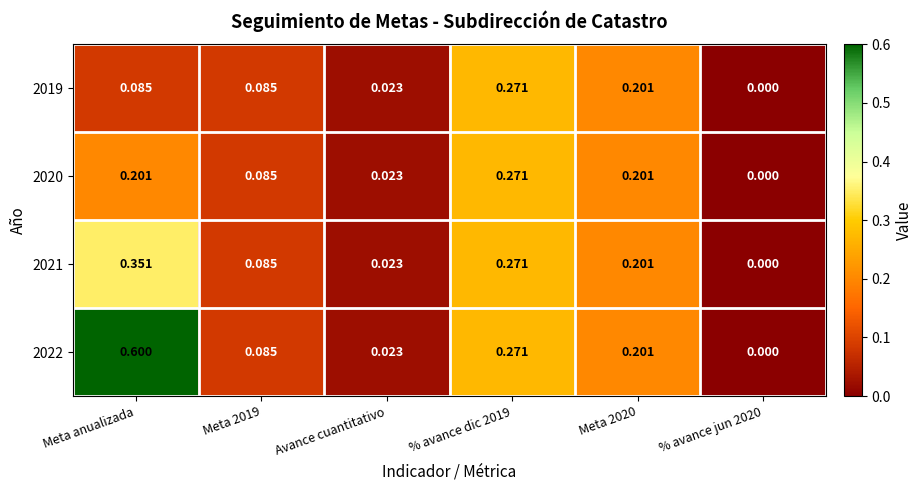

At which category is the sum across all series the highest?

Meta anualizada